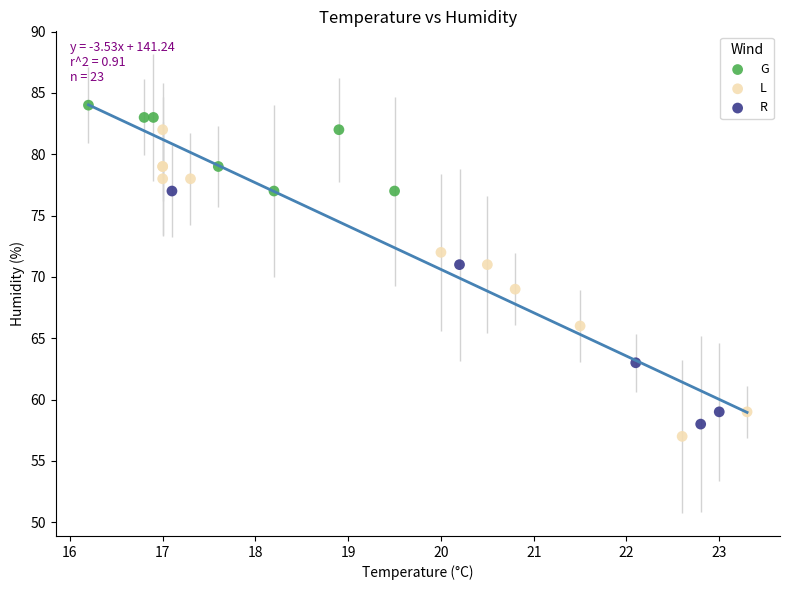

Which series reaches the maximum Y coordinate?

G